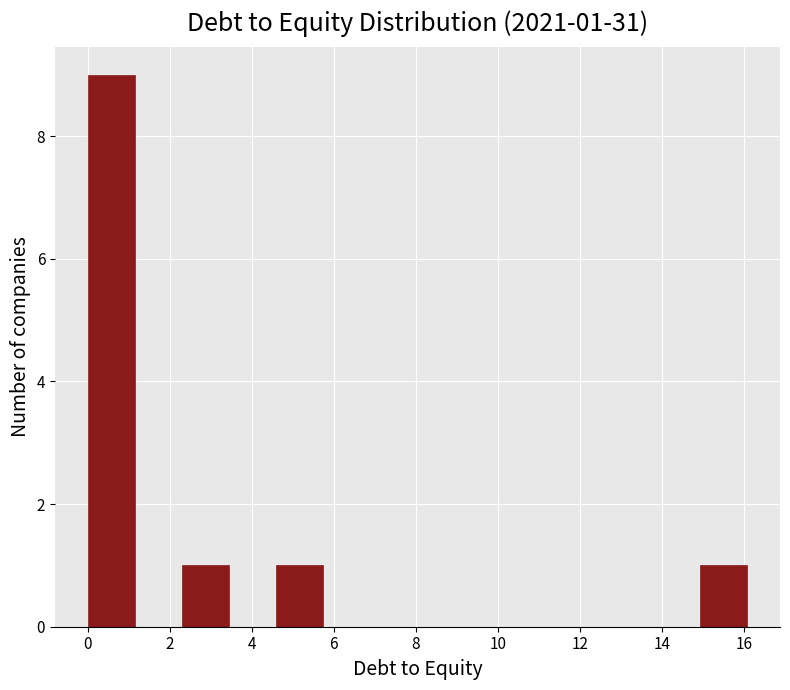

Which range on the x-axis has the tallest bar?

0.0 to 1.2